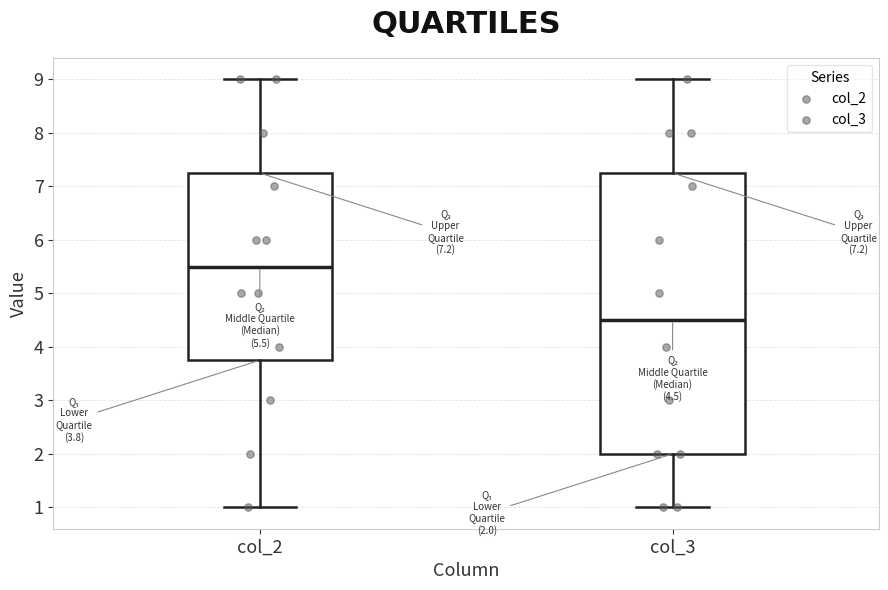

Comparing the boxes themselves (not the whiskers), which one is the tallest?

col_3